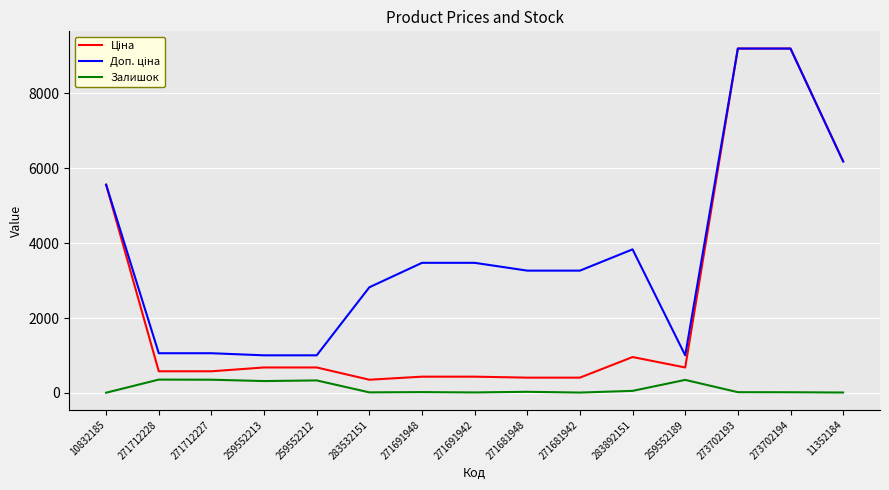

What is the highest value of the Залишок series?

356.0